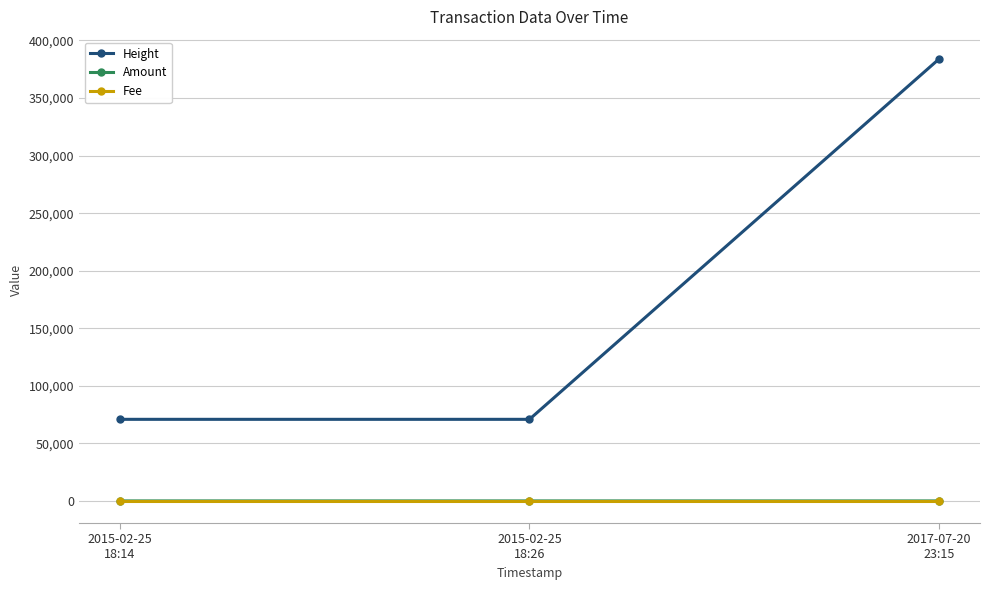

At how many categories does at least one series exceed 300270?

1